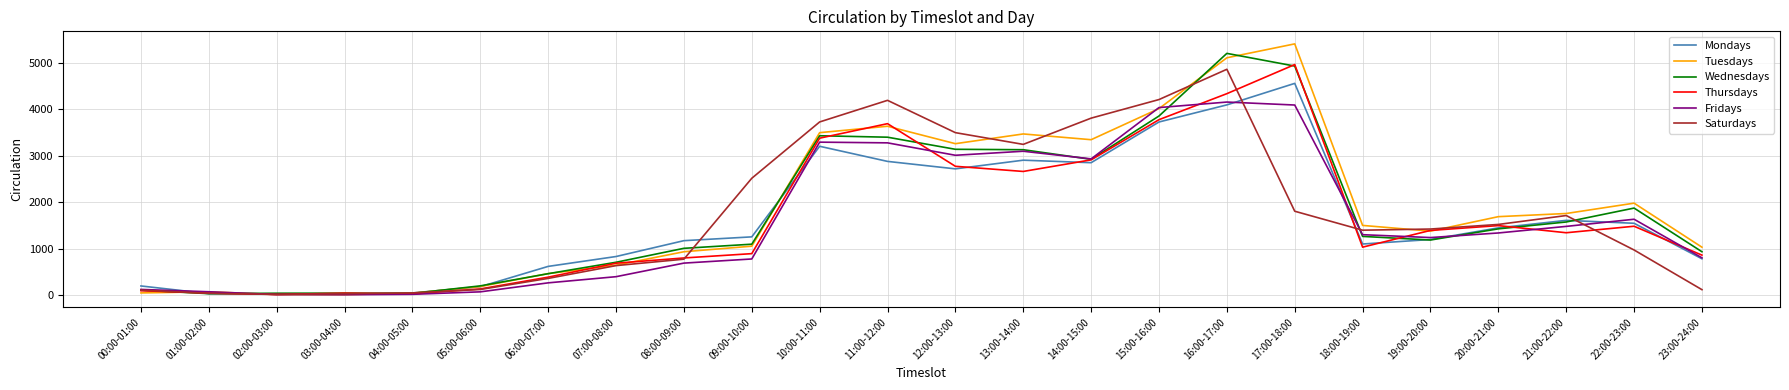

The Wednesdays series shows 1425 at 20:00-21:00. True or false?

True